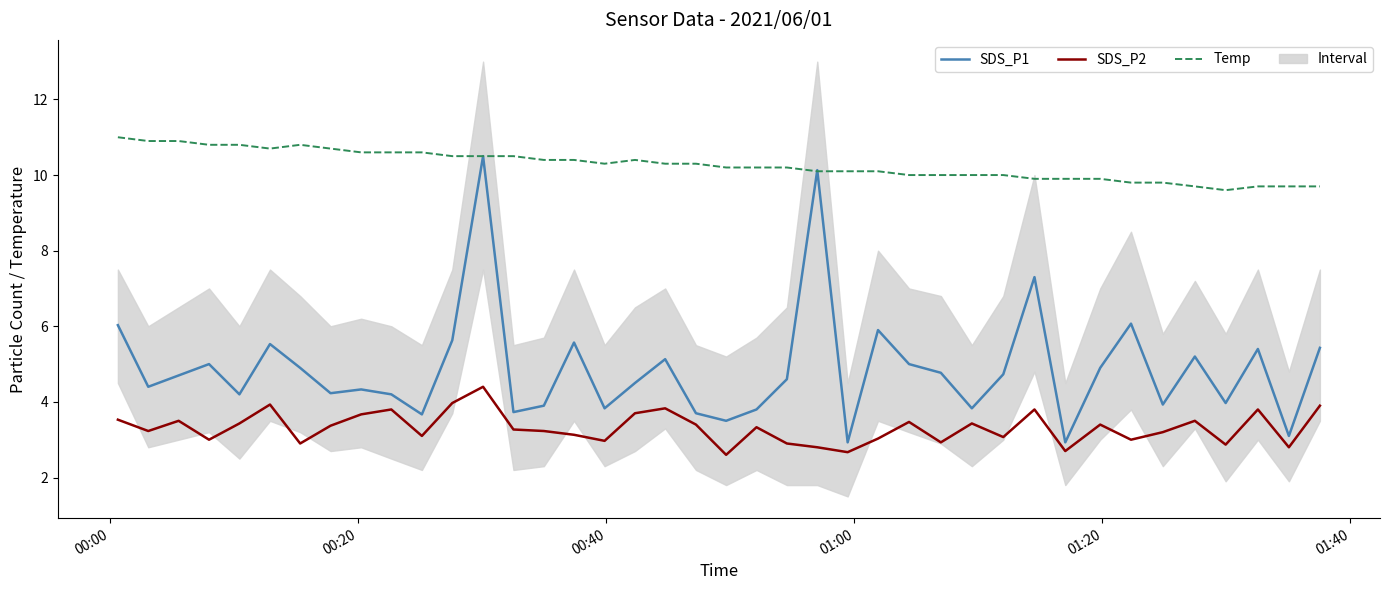

What is the smallest value displayed?

2.6